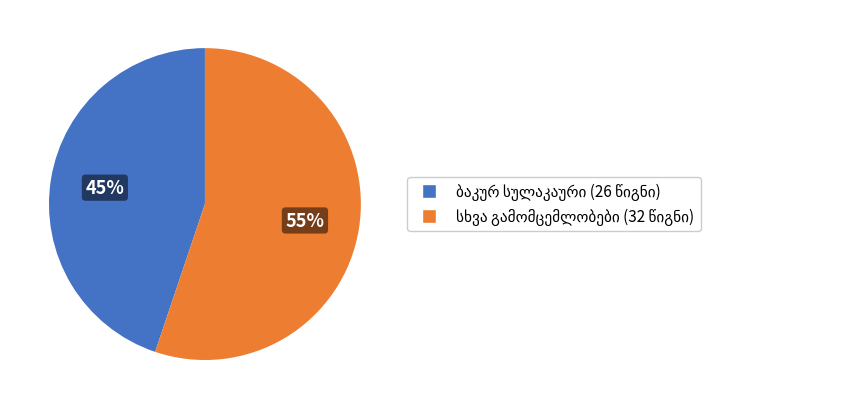

To the nearest percent, what is the difference between the largest and smallest slice percentages?

10%